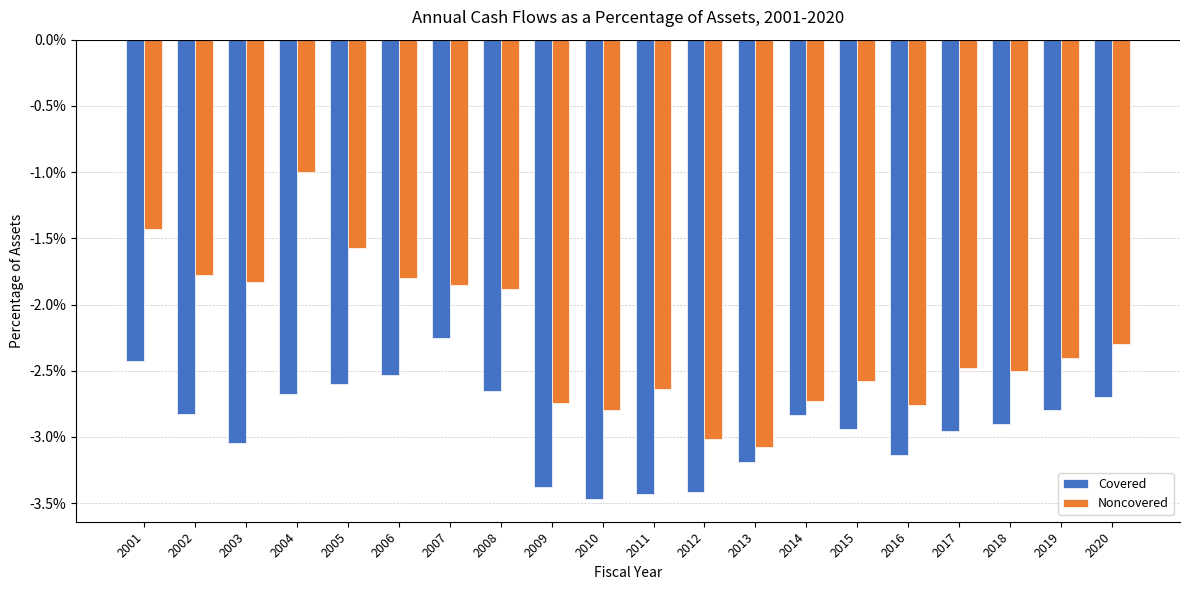

At which category is the sum across all series the highest?

2004